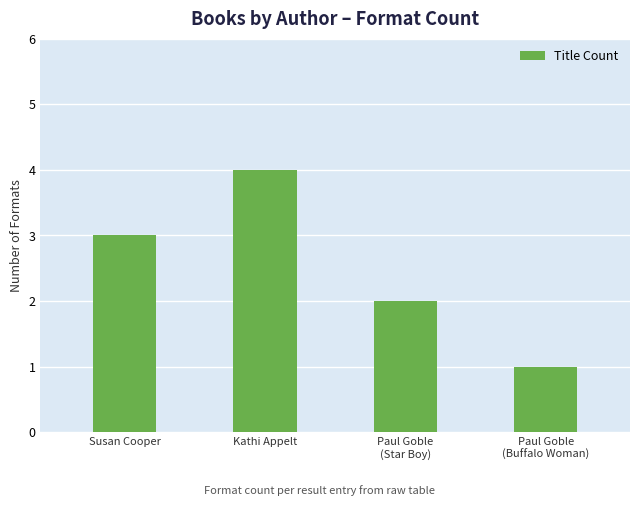

List the labels in order of value, smallest first.

Paul Goble
(Buffalo Woman), Paul Goble
(Star Boy), Susan Cooper, Kathi Appelt